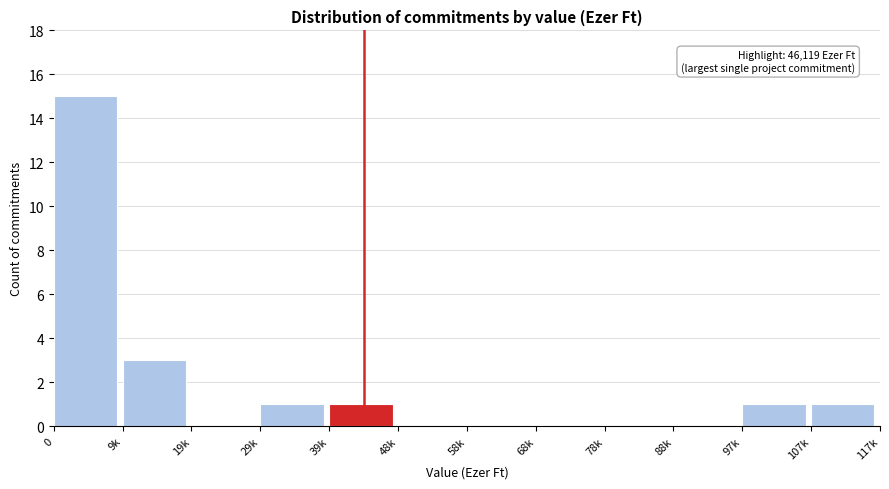

Reading right to left, list all the values displayed in this chart.

107k=1	97k=1	88k=0	78k=0	68k=0	58k=0	48k=0	39k=1	29k=1	19k=0	9k=3	0=15